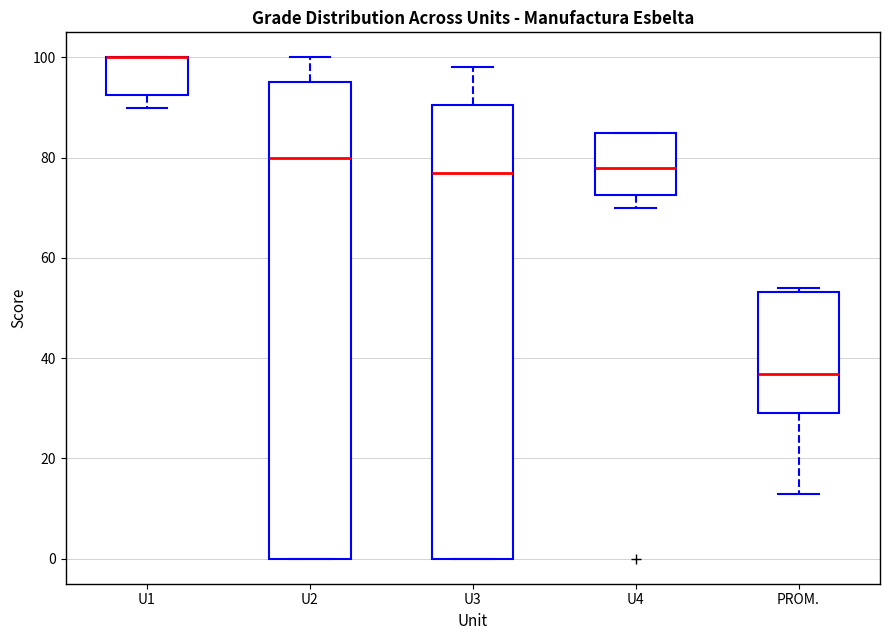

Reading left to right, transcribe this box plot: for each box, give where its median line is, the range the box spans, and where its two whiskers end, as read against the y-axis. The values are not printed on the chart, so give them approximately, as read against the axis.

U1: median 100 (drawn on the box's upper edge), box 92 to 100, whiskers 90 to 100
U2: median 80, box 0 to 96, whiskers 0 to 100
U3: median 78, box 0 to 90, whiskers 0 to 98
U4: median 78, box 72 to 86, whiskers 70 to 86
PROM.: median 36, box 30 to 54, whiskers 12 to 54 (just above the box's upper edge)